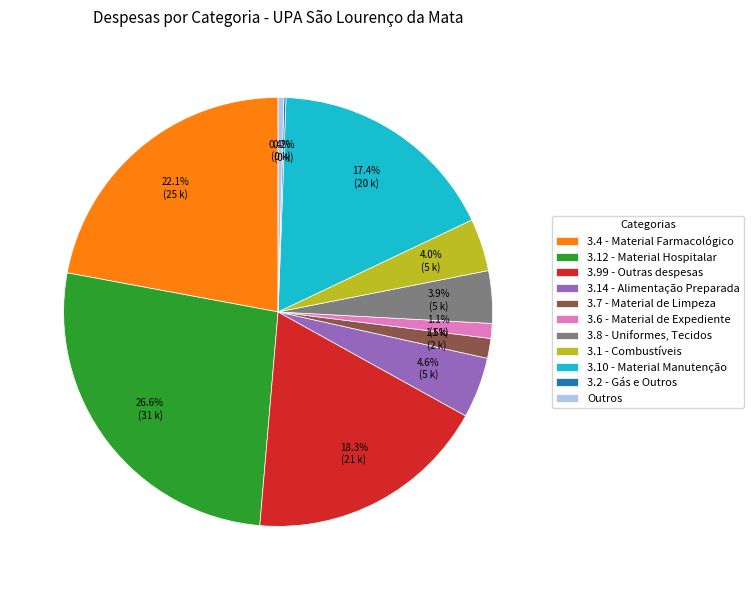

What percentage is the 3.4 - Material Farmacológico slice, to the nearest percent?

22%